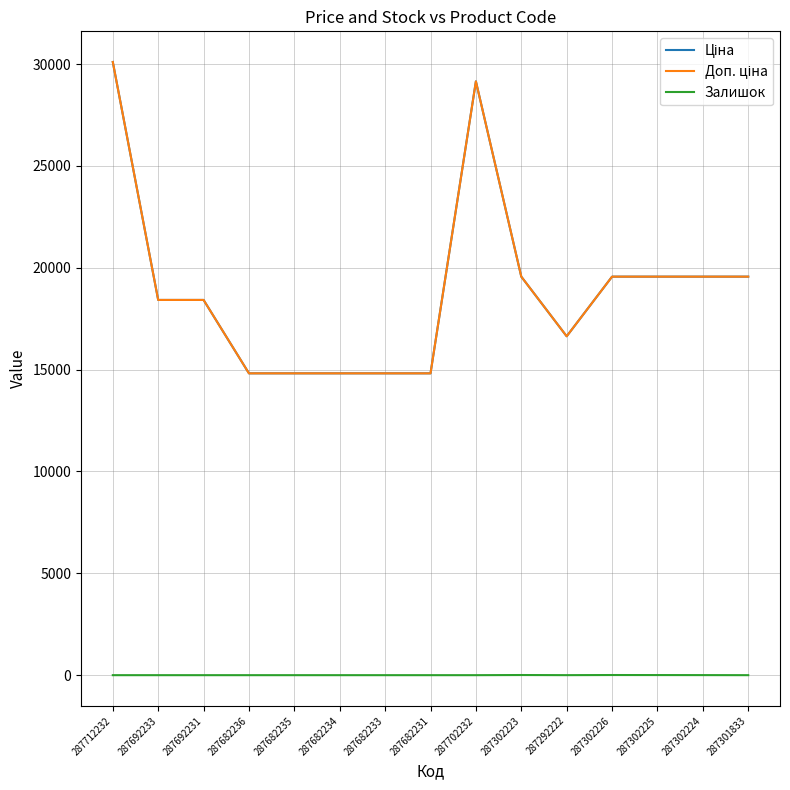

True or false: Доп. ціна and Залишок intersect in this chart.

False